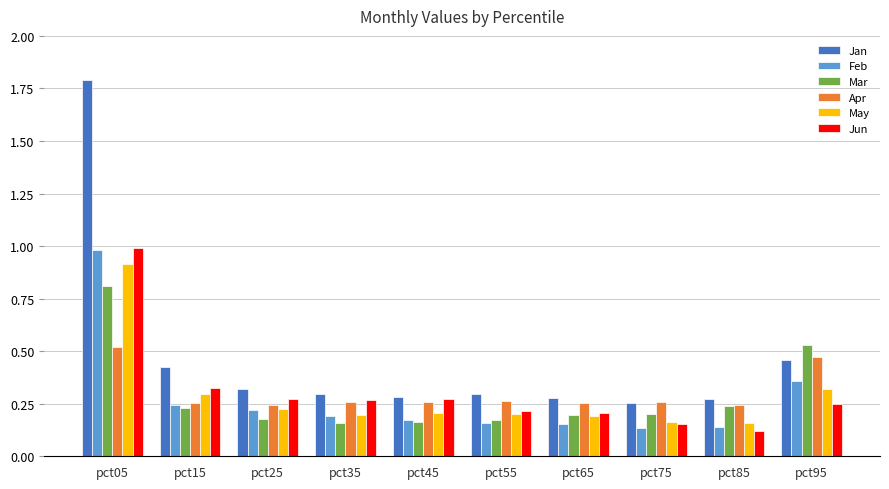

Which series has the largest range (max minus min)?

Jan